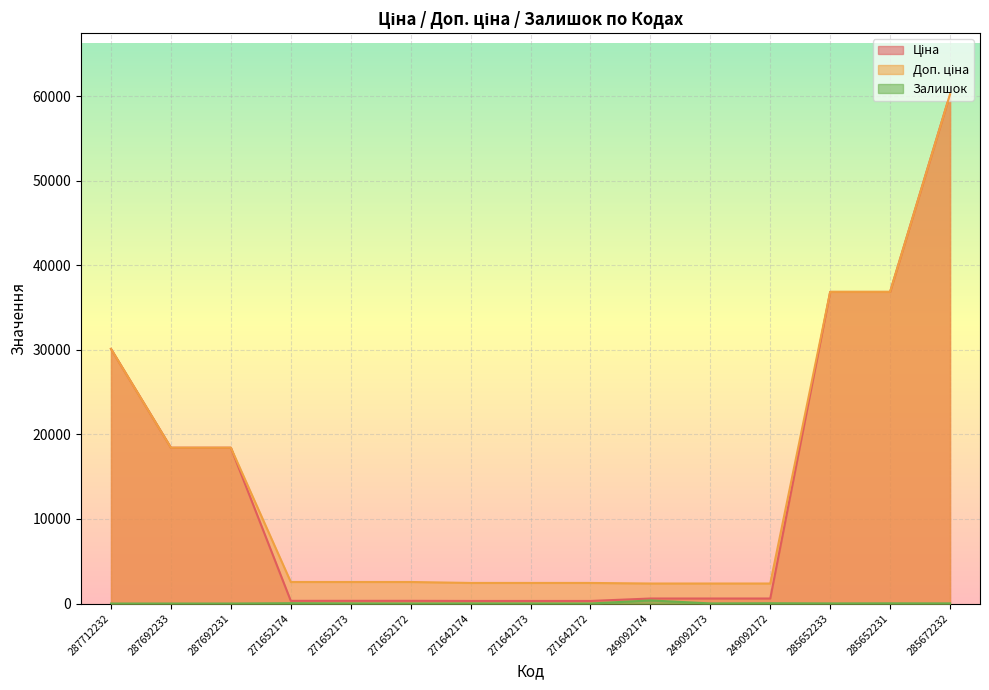

Rank the series at 271652173 from lowest to highest value.

Залишок, Ціна, Доп. ціна